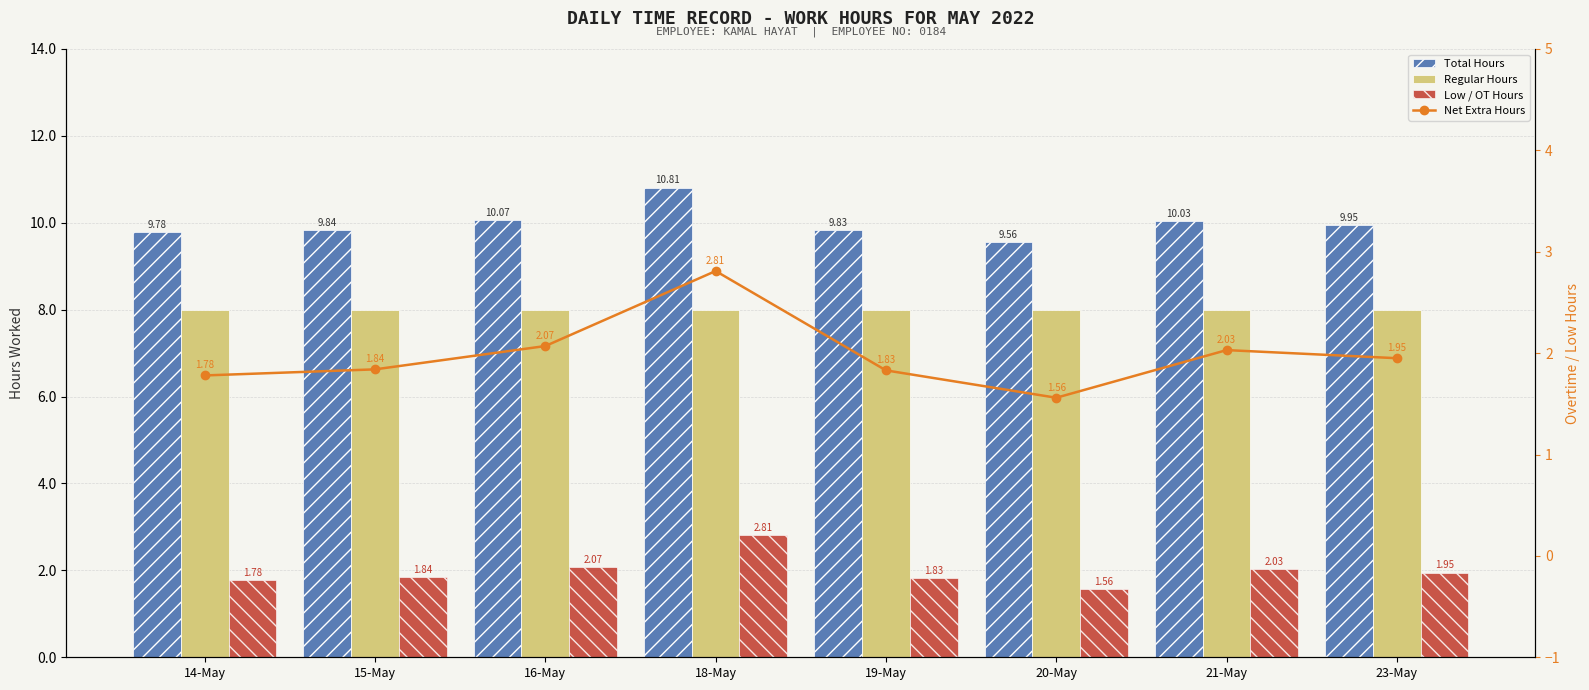

What is the label of the 5th bar from the left?

19-May